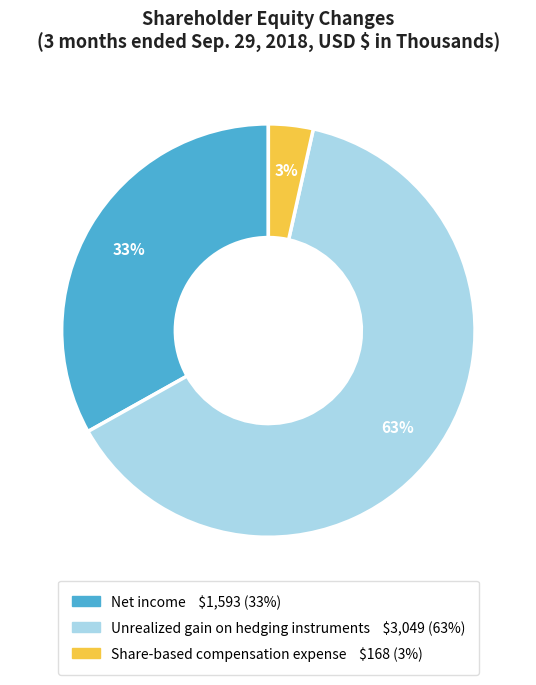

Which has a higher value, Unrealized gain on hedging instruments or Net income?

Unrealized gain on hedging instruments